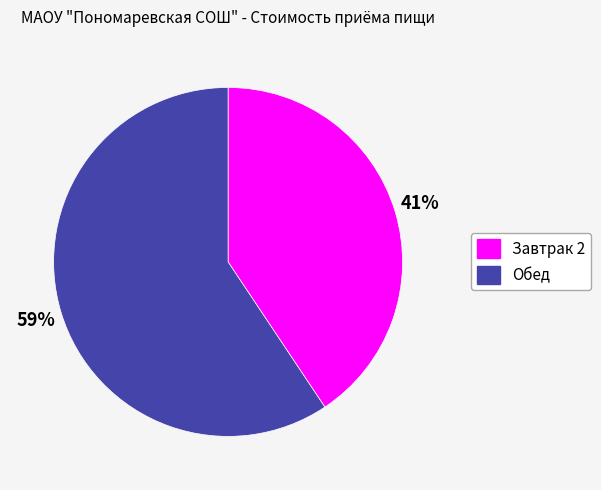

Combined, do Завтрак 2 and Обед account for over 50%?

Yes